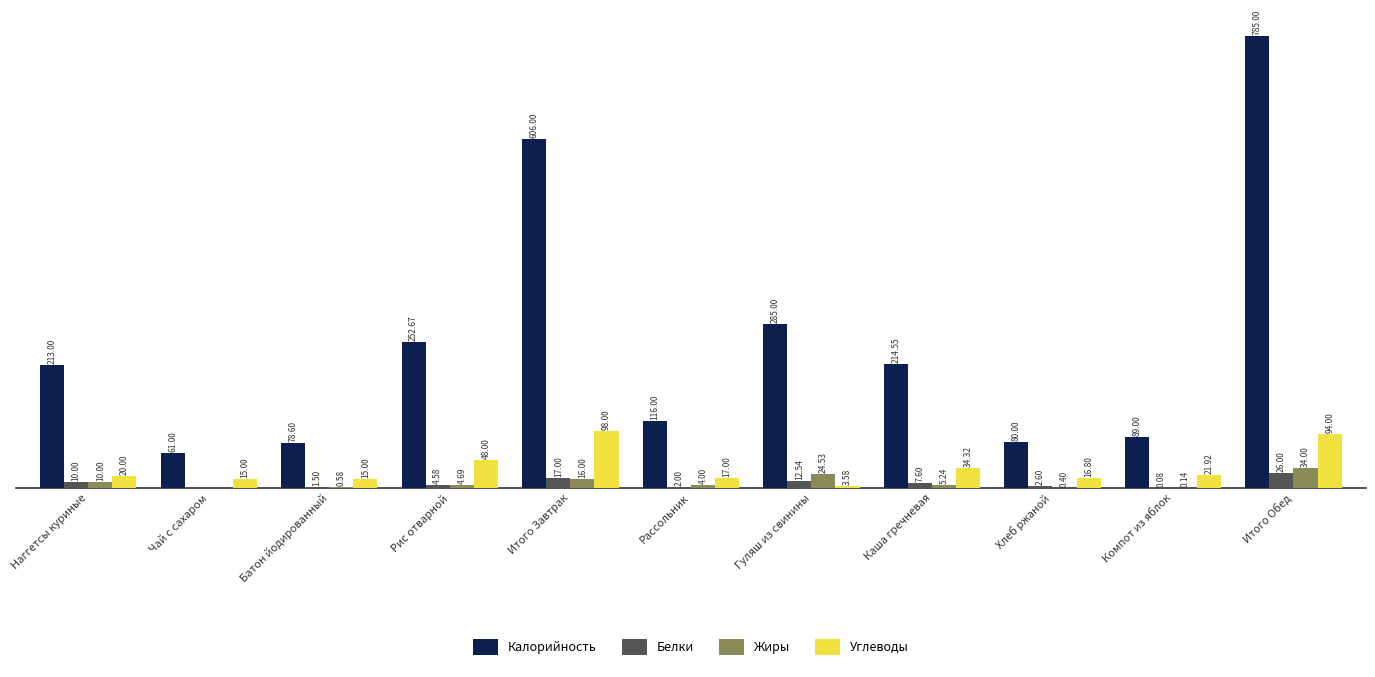

At which category does the chart reach its peak across all series?

Итого Обед